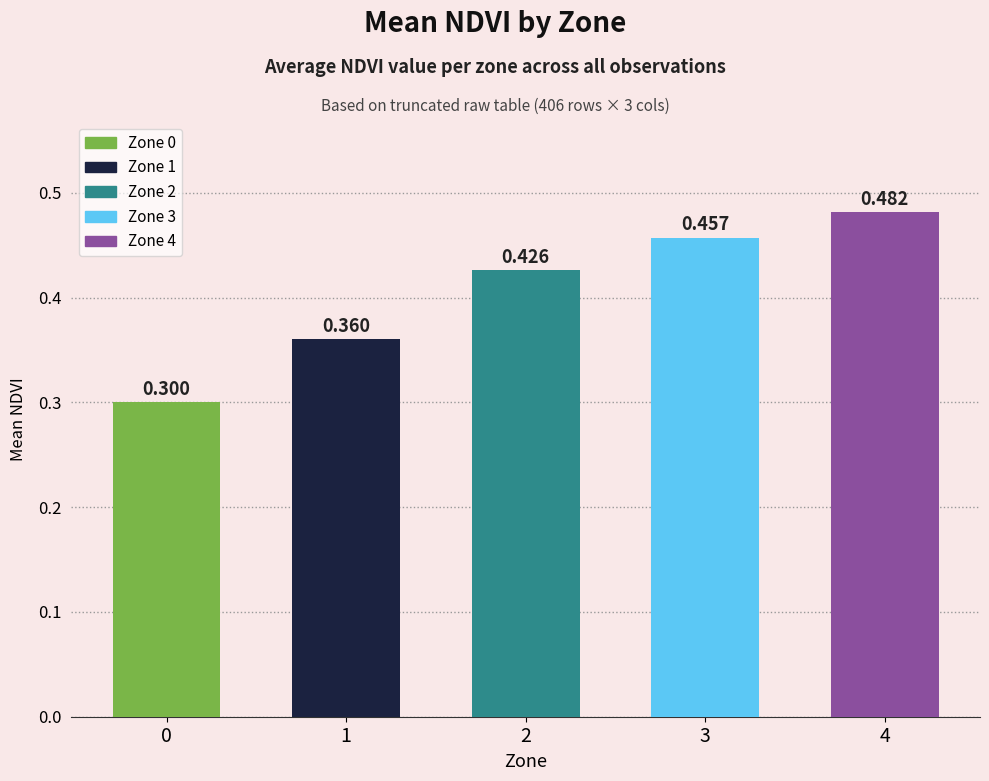

True or false: the data shows 0.9 at Zone 5.

False